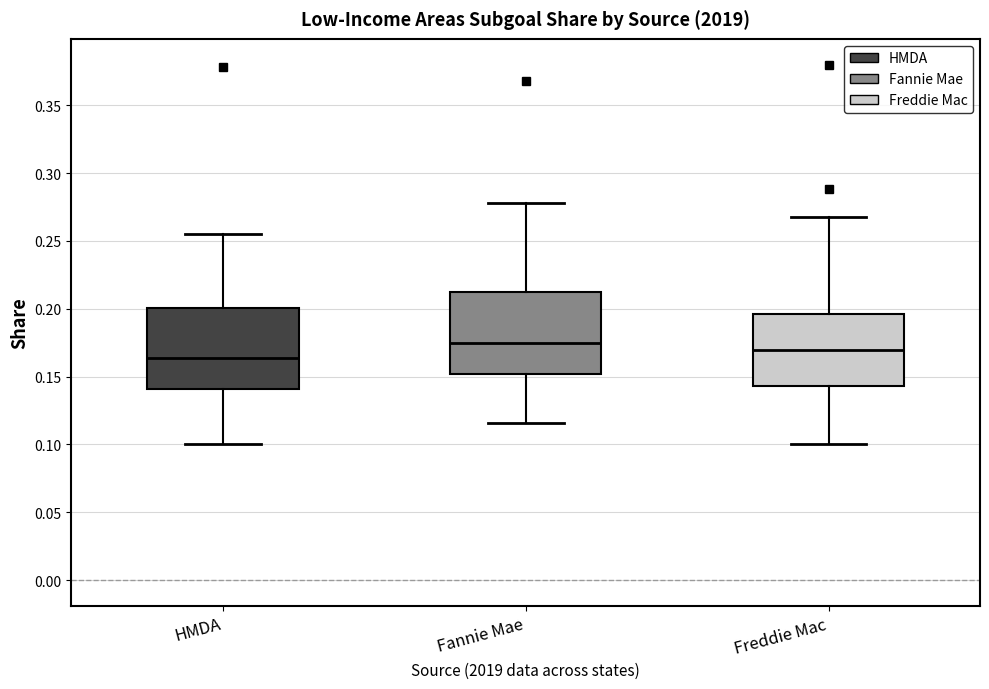

Where does the upper whisker of the box for Freddie Mac end on the y-axis? The values are not printed on the chart, so give them approximately, as read against the axis.

0.270